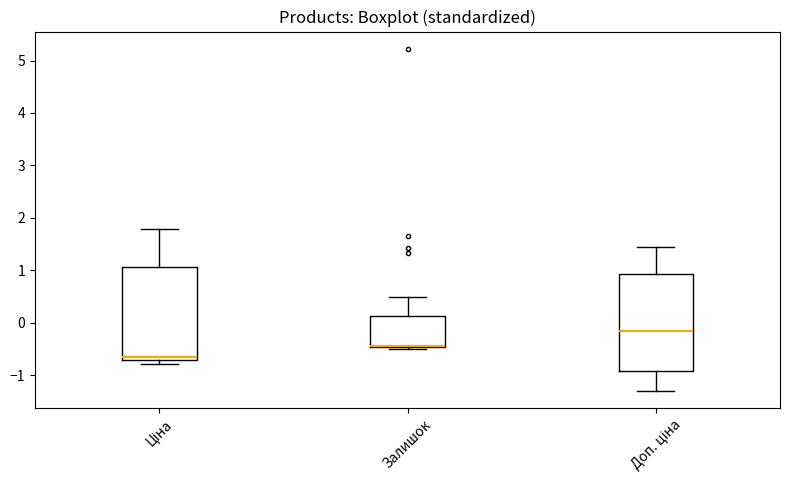

Reading left to right, read every box against the y-axis: the position of its median line, the range the box covers, and the ends of its whiskers. The values are not printed on the chart, so give them approximately, as read against the axis.

Ціна: median -0.6, box -0.7 to 1.1, whiskers -0.8 to 1.8
Залишок: median -0.4 (drawn on the box's lower edge), box -0.5 to 0.1, whiskers -0.5 to 0.5
Доп. ціна: median -0.2, box -0.9 to 0.9, whiskers -1.3 to 1.4